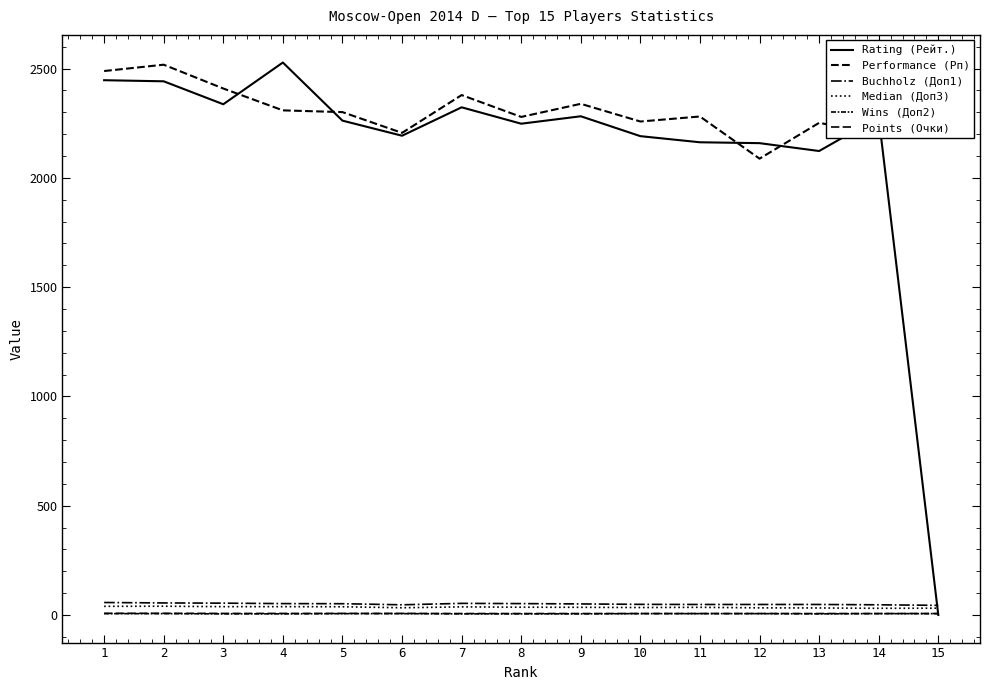

What is the average value of the Wins (Доп2) series?

5.6